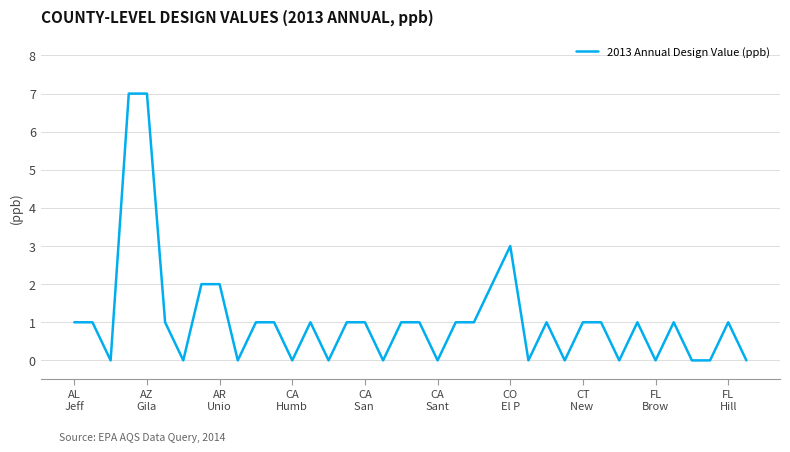

Reading left to right, list all the values displayed in this chart.

1	1	0	7	7	1	0	2	2	0	1	1	0	1	0	1	1	0	1	1	0	1	1	2	3	0	1	0	1	1	0	1	0	1	0	0	1	0